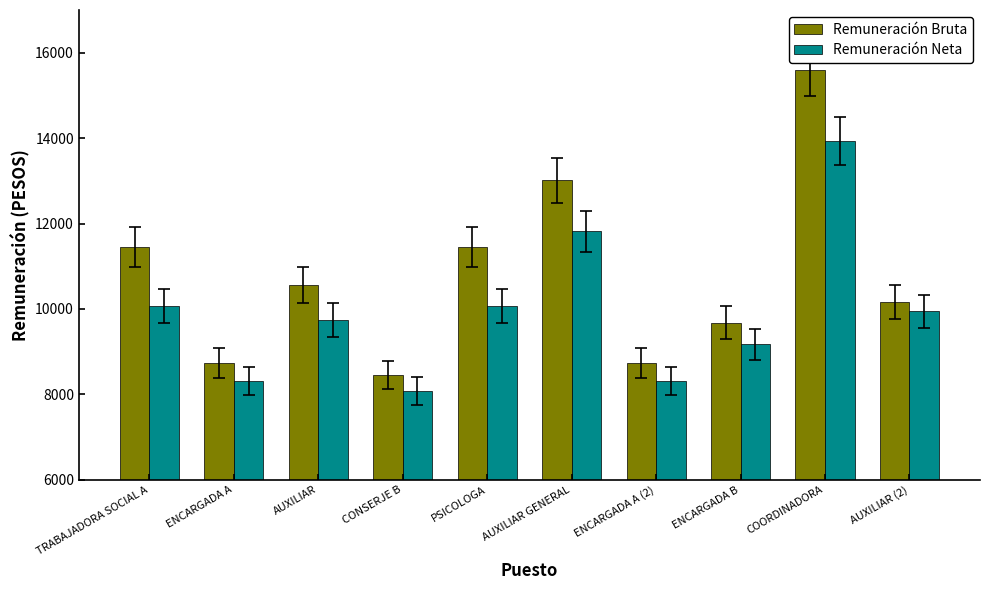

What is the lowest value of the Remuneración Bruta series?

8452.2